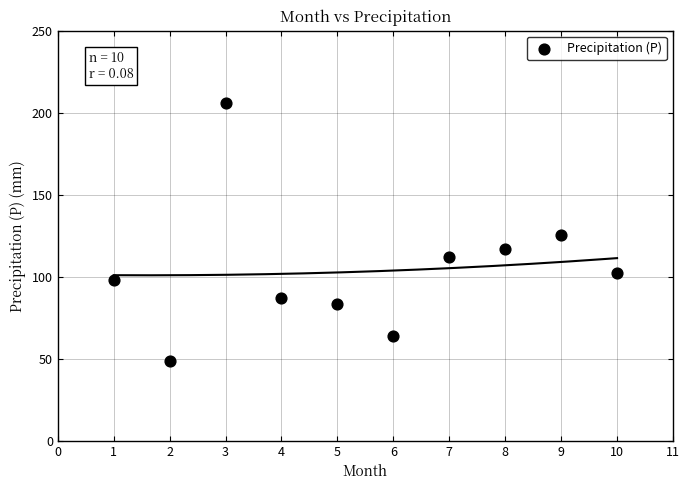

What is the range of X values (max minus min)?

9.0